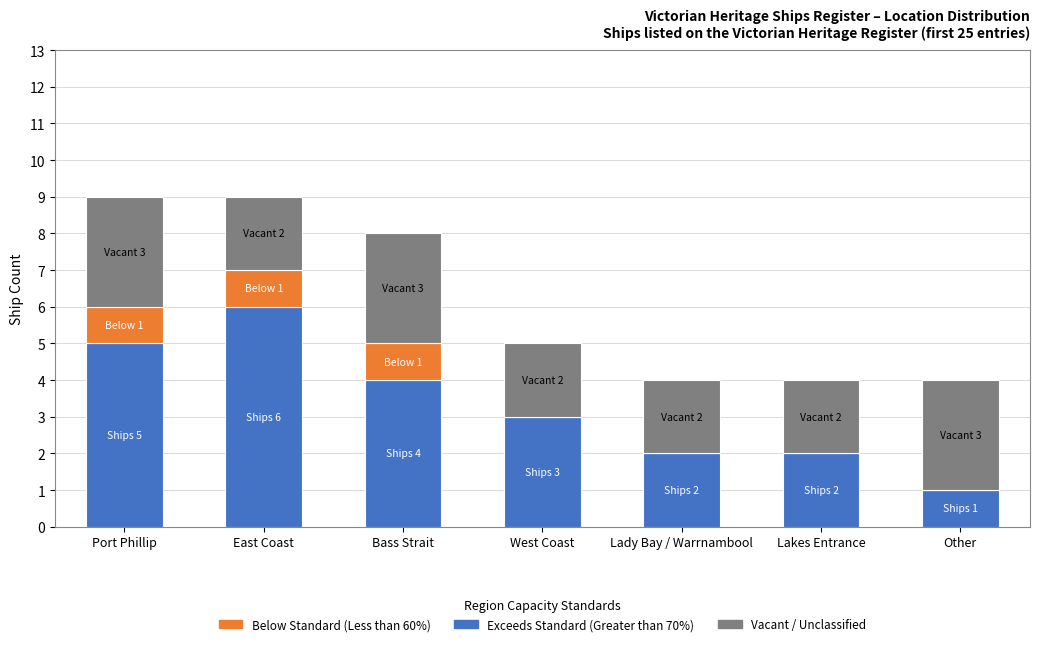

What is the total value across all series at Bass Strait?

8